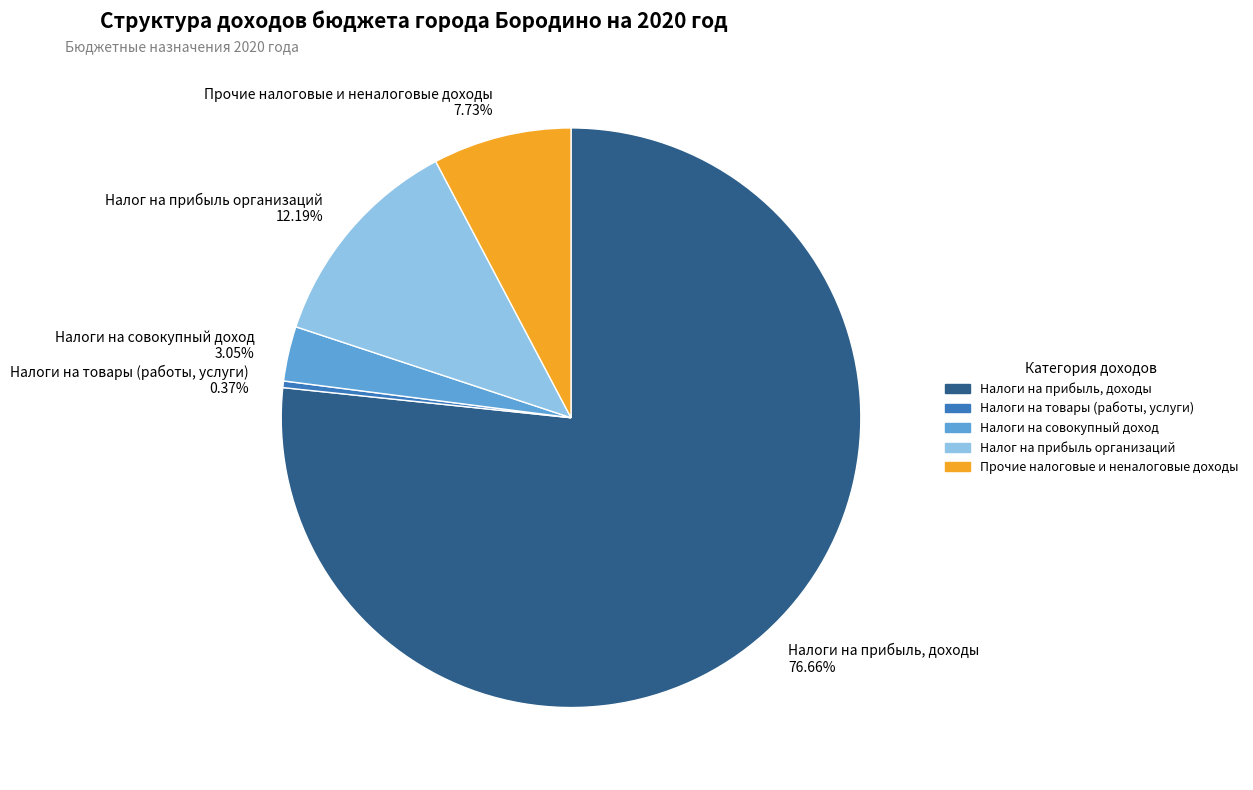

What percentage is the Налоги на прибыль, доходы slice, to the nearest percent?

77%